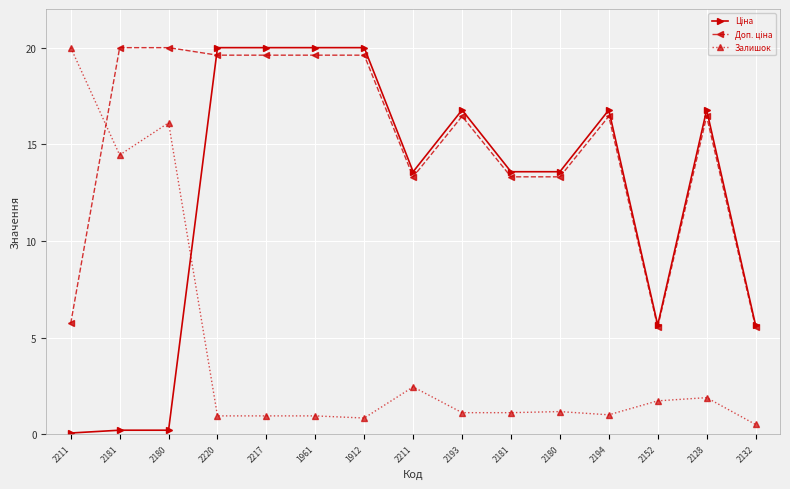

Between which two adjacent categories do Залишок and Ціна first intersect?

2180 and 2220